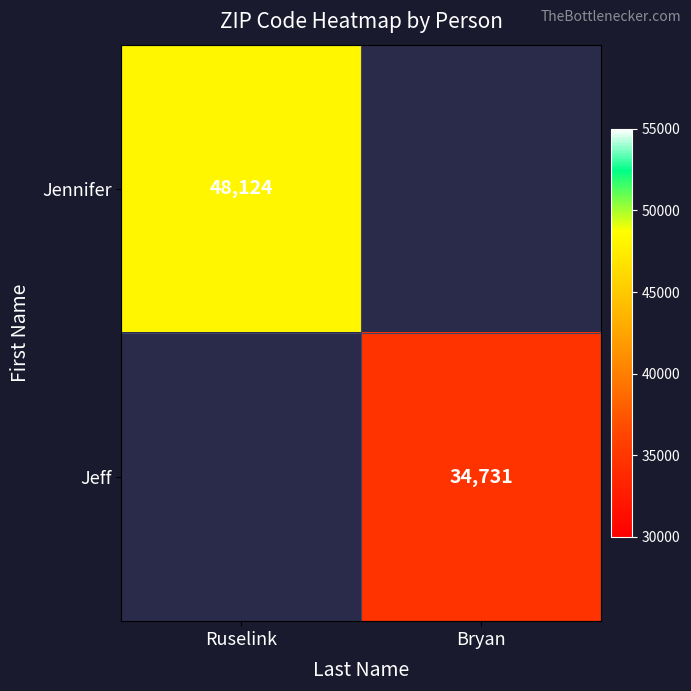

What is the total value across all series at Ruselink?

48124